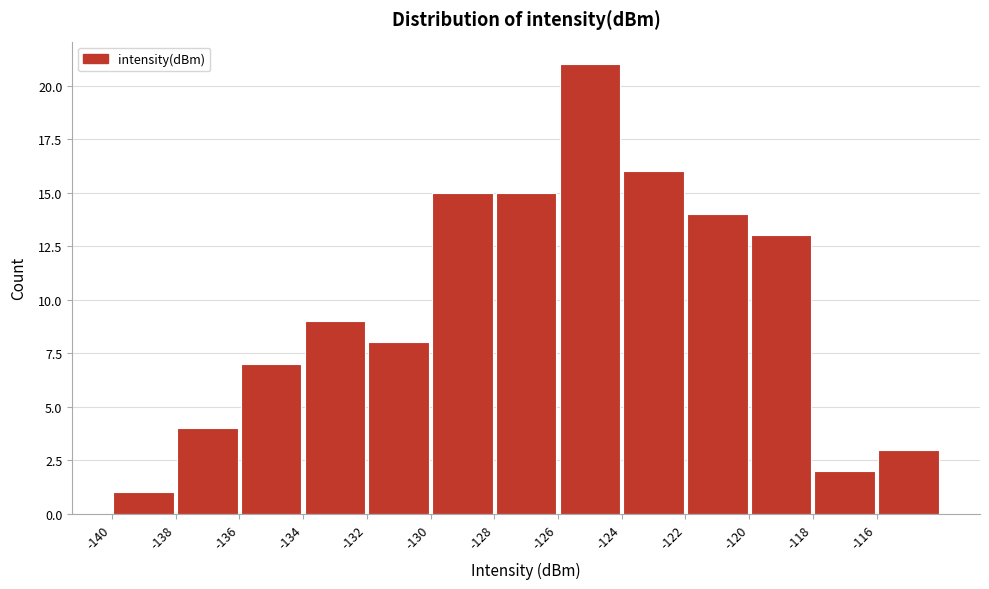

Reading left to right, transcribe this chart: for each bar, give the range it covers on the x-axis and its height. The values are not printed on the chart, so give them approximately, as read against the axis.

-140 to -138: 1
-138 to -136: 4
-136 to -134: 7
-134 to -132: 9
-132 to -130: 8
-130 to -128: 15
-128 to -126: 15
-126 to -124: 21
-124 to -122: 16
-122 to -120: 14
-120 to -118: 13
-118 to -116: 2
-116 to -114: 3